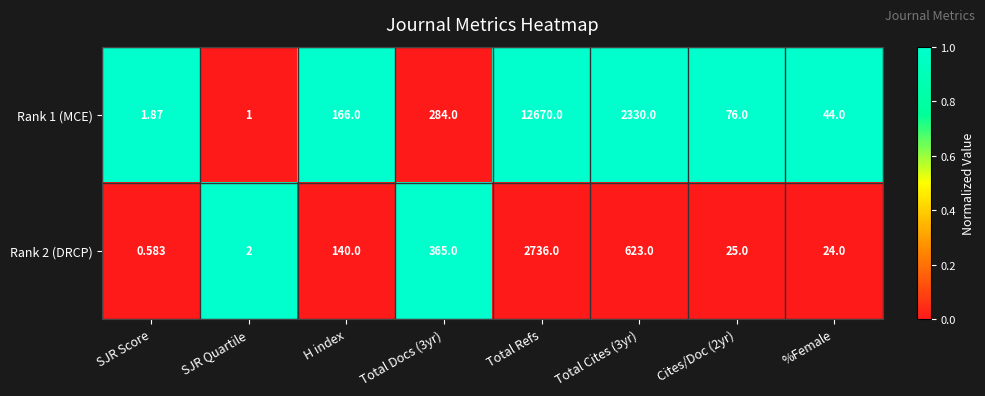

Which category has the highest value across all series?

Total Refs